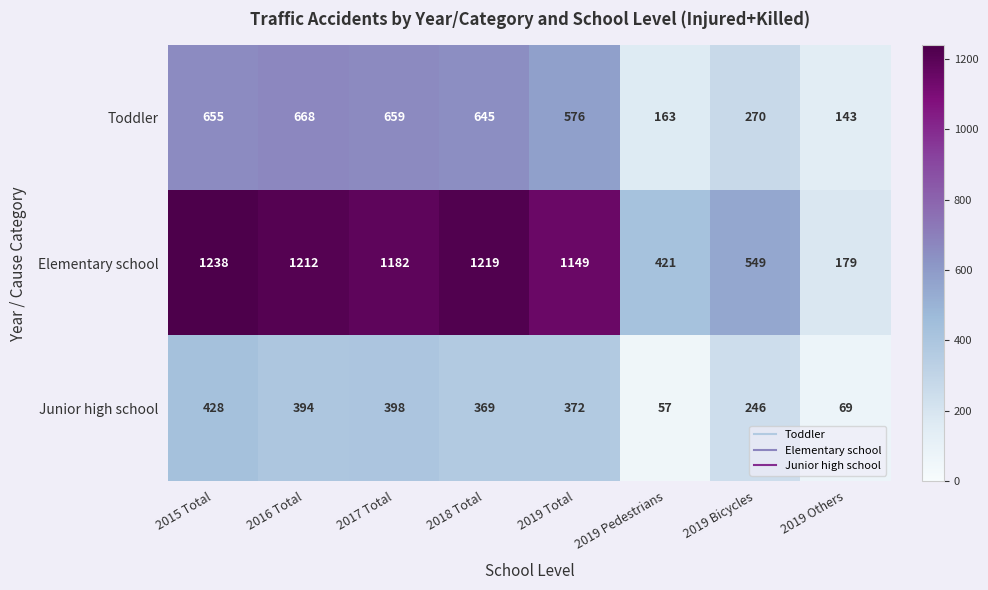

What is the average value of the Toddler series?

472